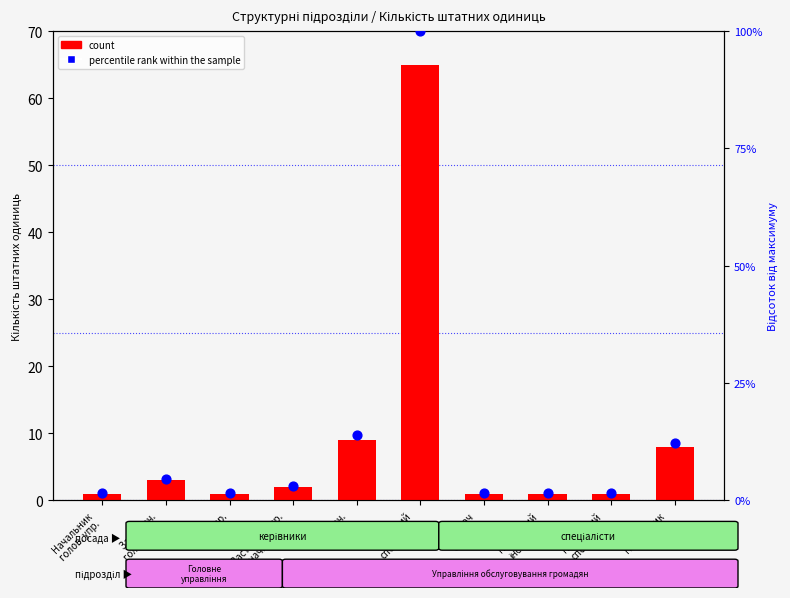

Which series has the largest total across all categories?

percentile rank within the sample